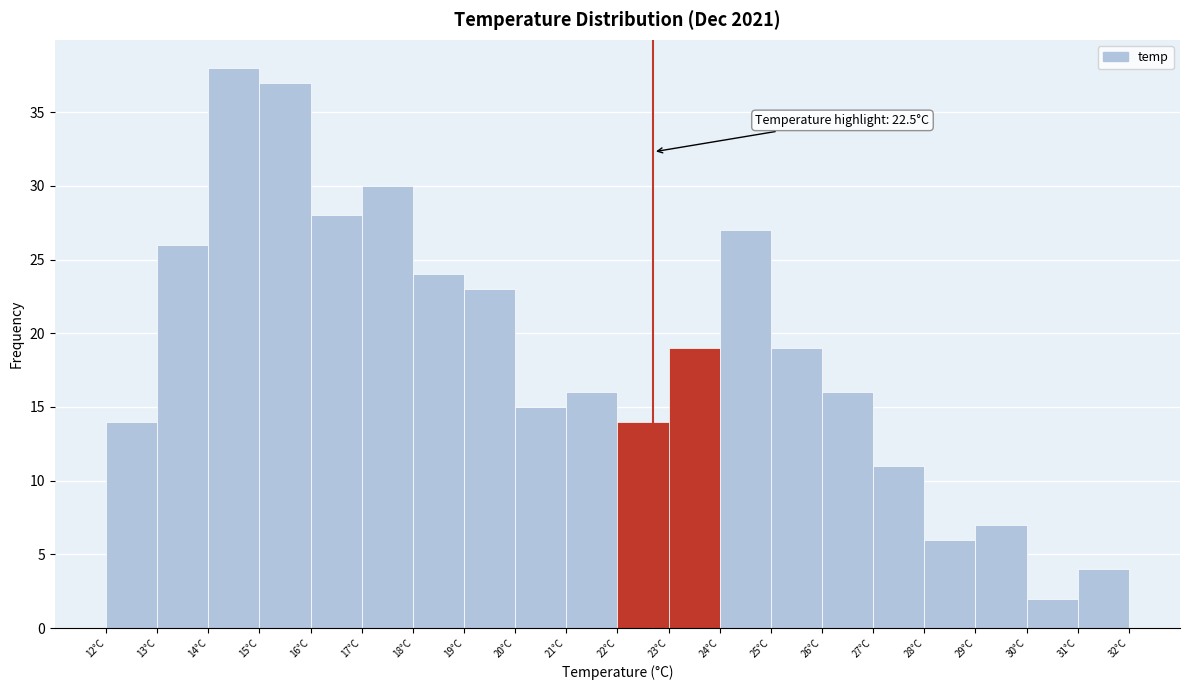

Over which range of the x-axis is the bar tallest?

13.8 to 14.8